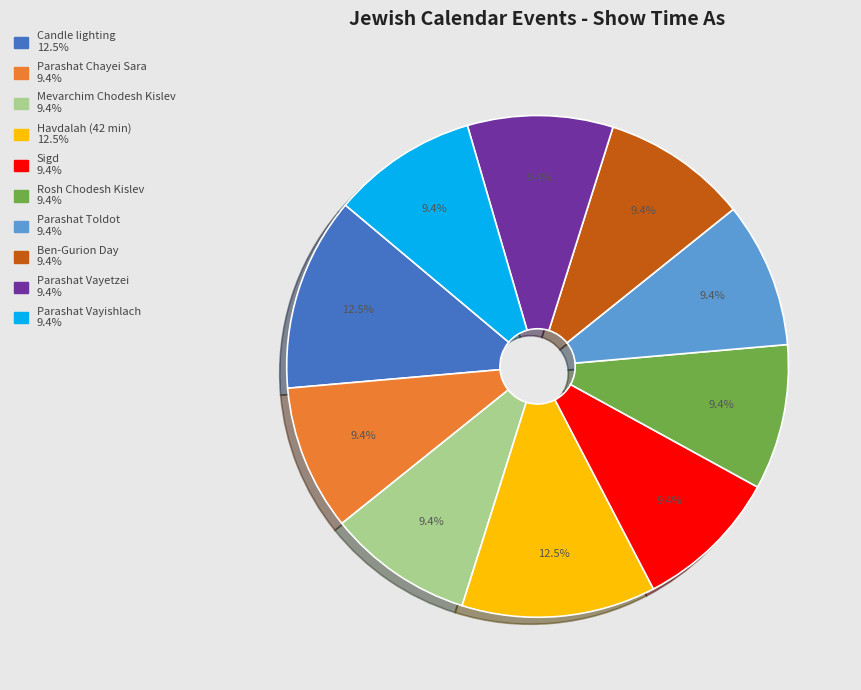

Approximately how many times larger is the value at Candle lighting compared to Rosh Chodesh Kislev?

1.3